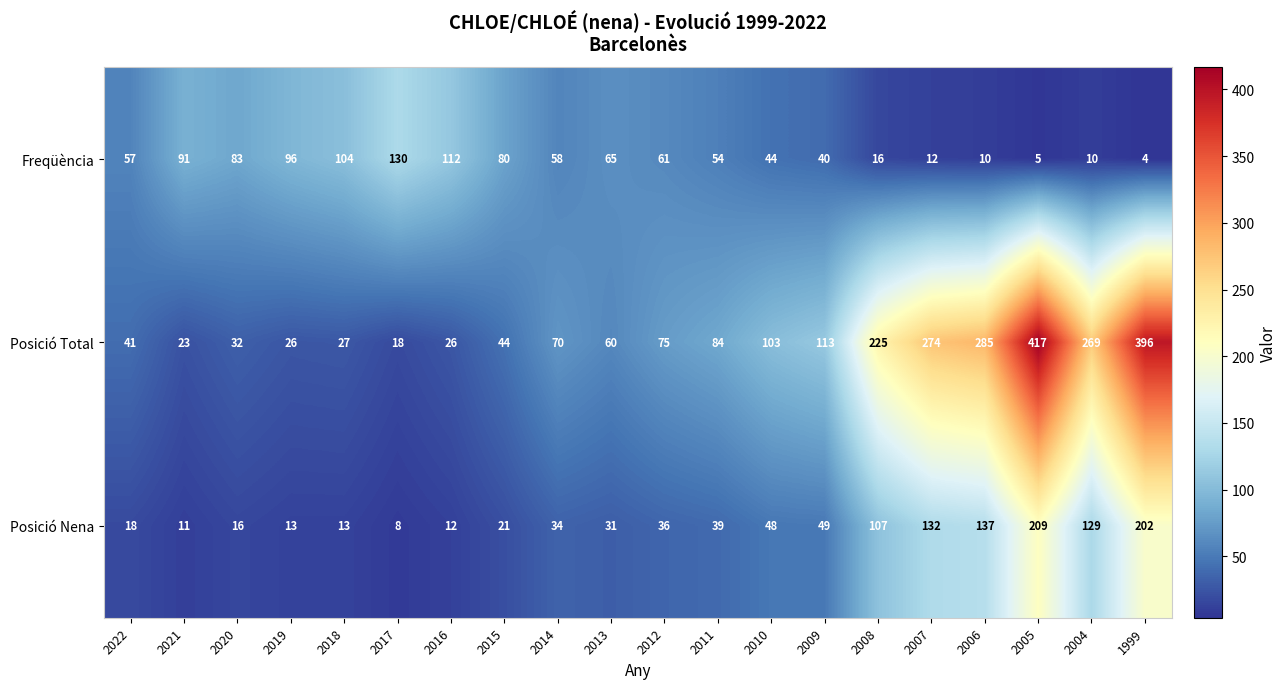

What is the difference between the highest and lowest values at 2019?

83